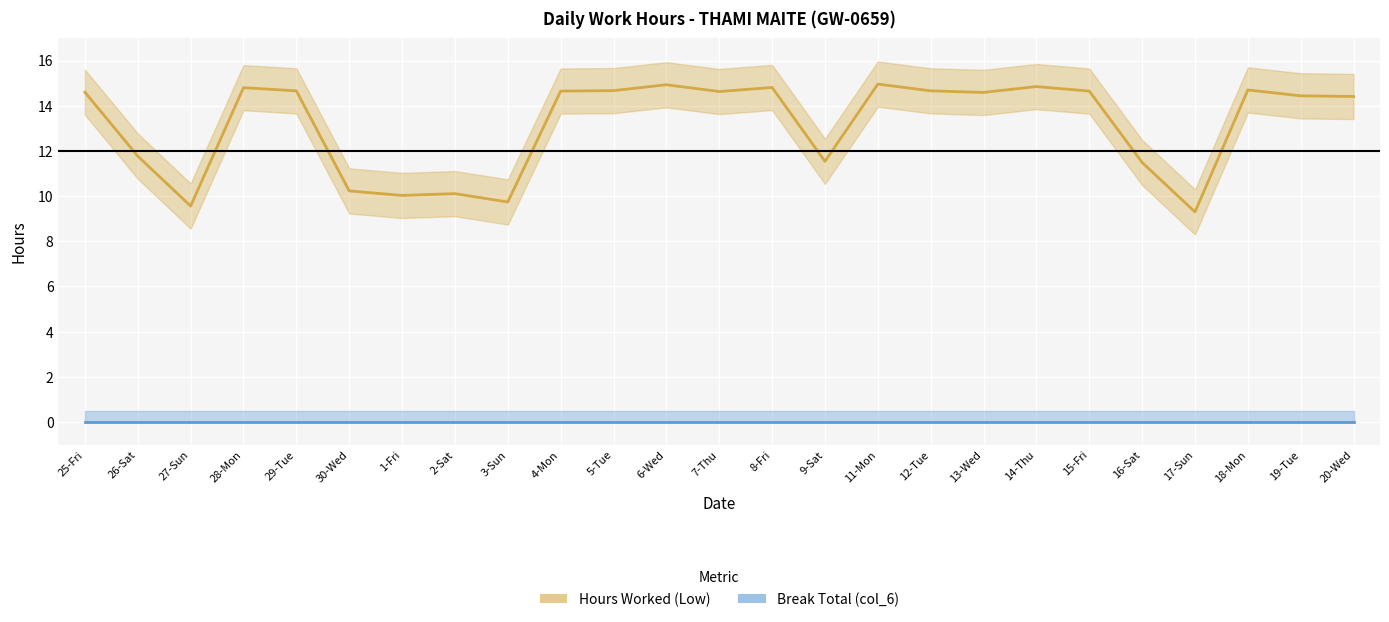

At how many categories does at least one series exceed 7?

25